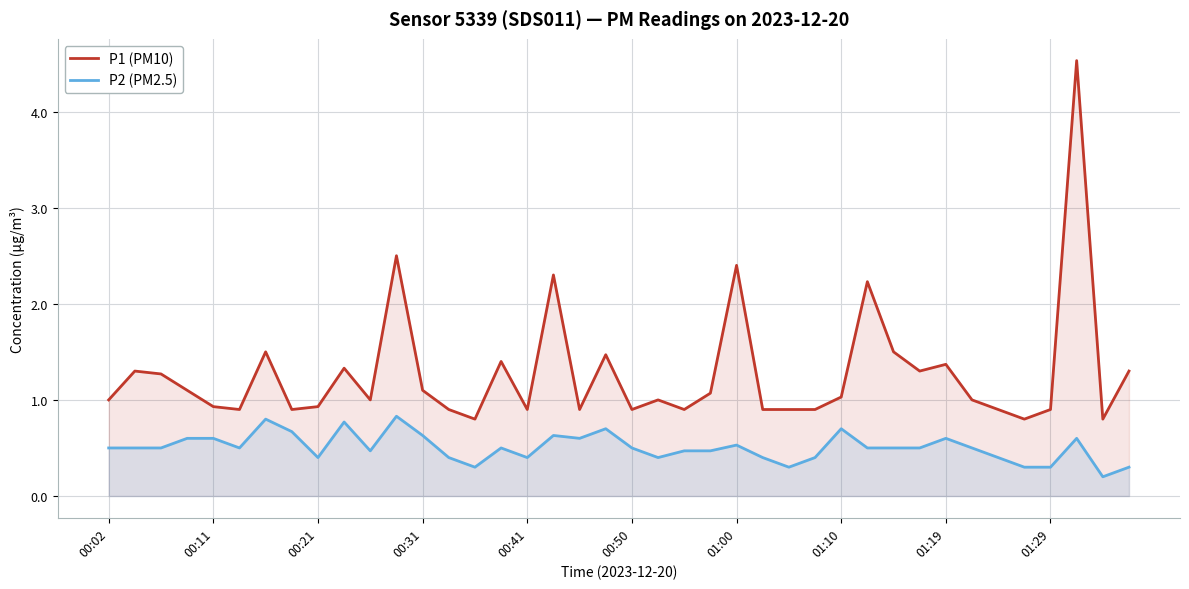

At 00:31, list the series in order from largest to smallest.

P1 (PM10), P2 (PM2.5)